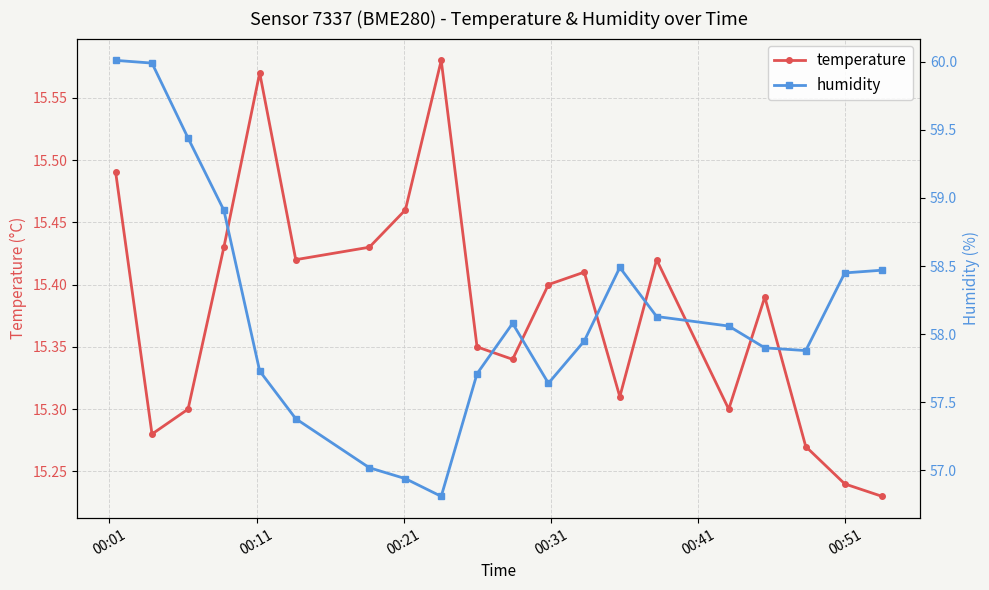

In temperature, how many points are lower than both neighbors (excluding endpoints)?

5